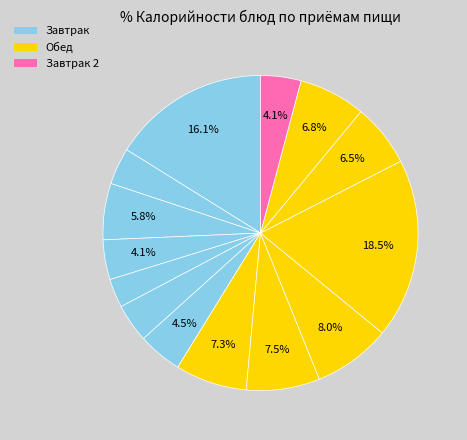

What is the largest slice in the pie chart?

Каша гречневая